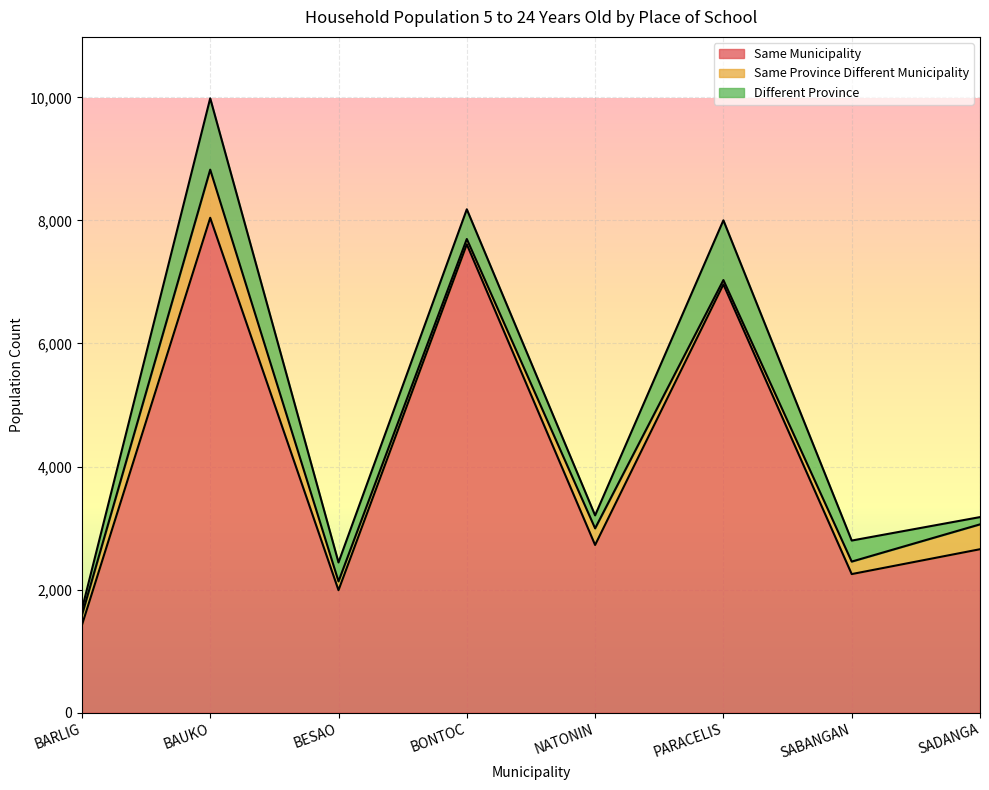

After their last crossing, which series has the higher values: Same Province Different Municipality or Different Province?

Same Province Different Municipality